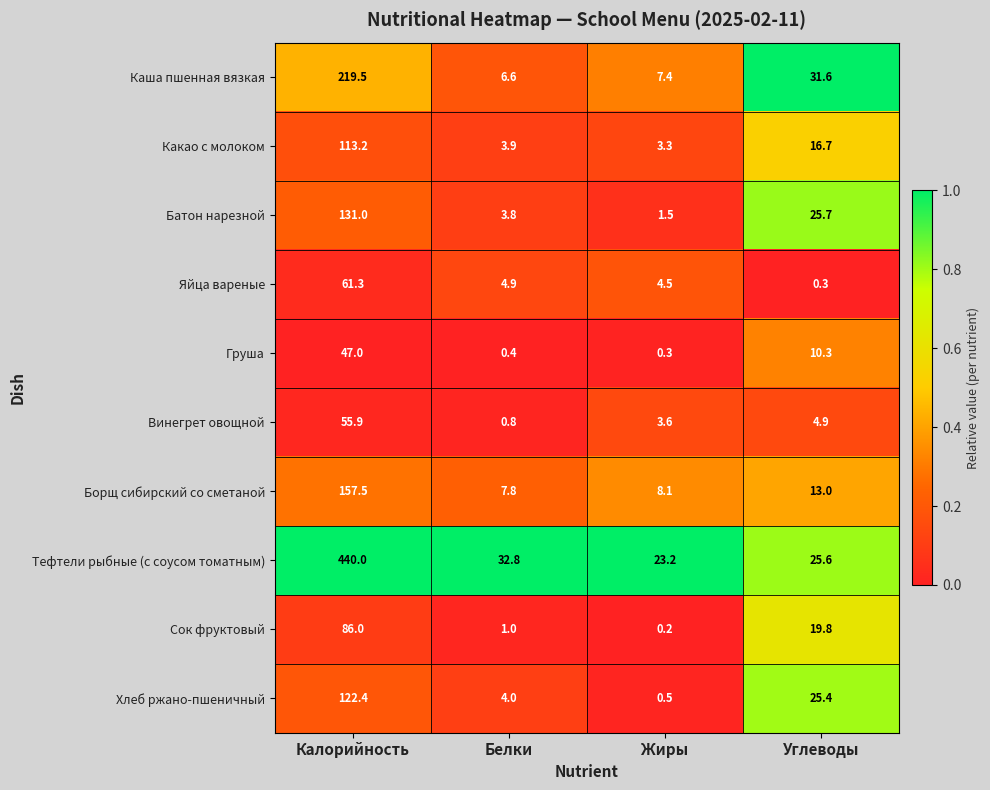

Rank the series by their maximum value, from lowest to highest.

Груша, Винегрет овощной, Яйца вареные, Сок фруктовый, Какао с молоком, Хлеб ржано-пшеничный, Батон нарезной, Борщ сибирский со сметаной, Каша пшенная вязкая, Тефтели рыбные (с соусом томатным)